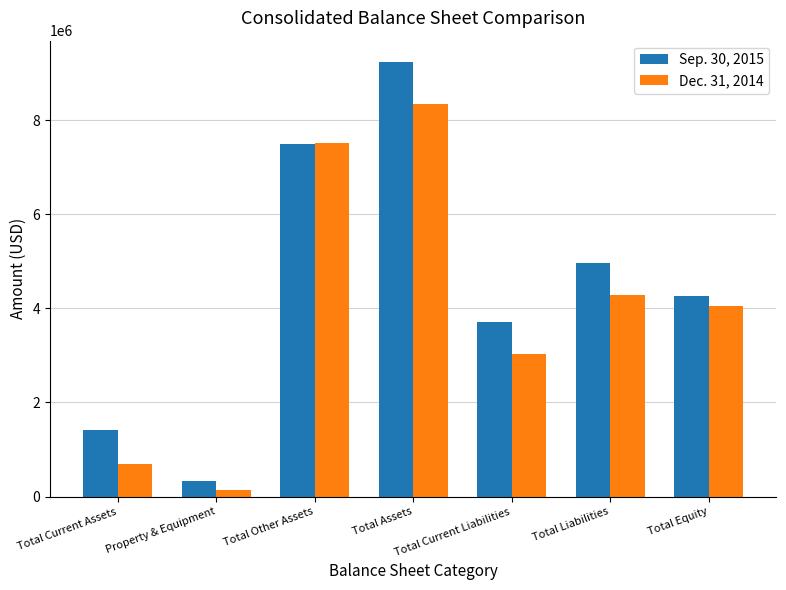

What is the value of the Sep. 30, 2015 bar at the 1st from the left?

1411742